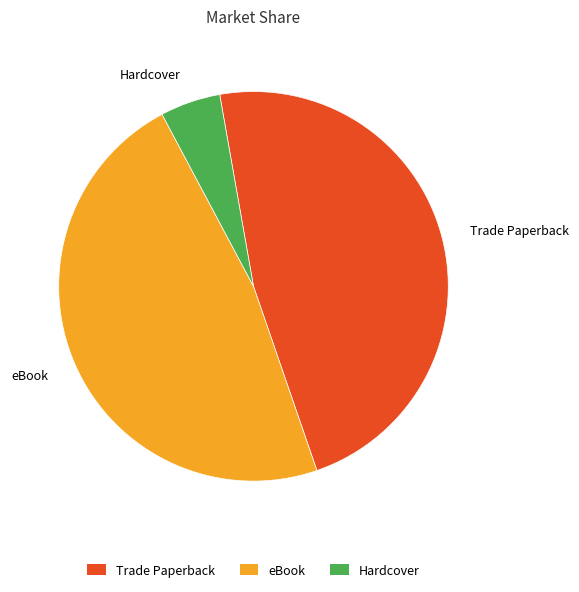

Do Trade Paperback and Hardcover together represent more than half of the pie?

Yes